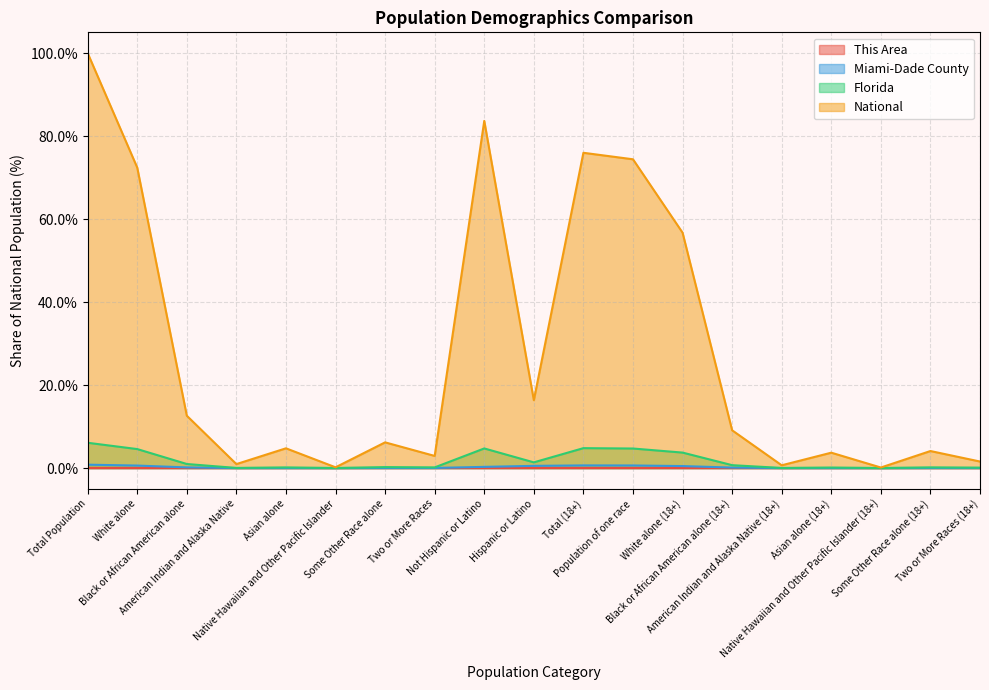

What position from the right is Native Hawaiian and Other Pacific Islander (18+)?

3